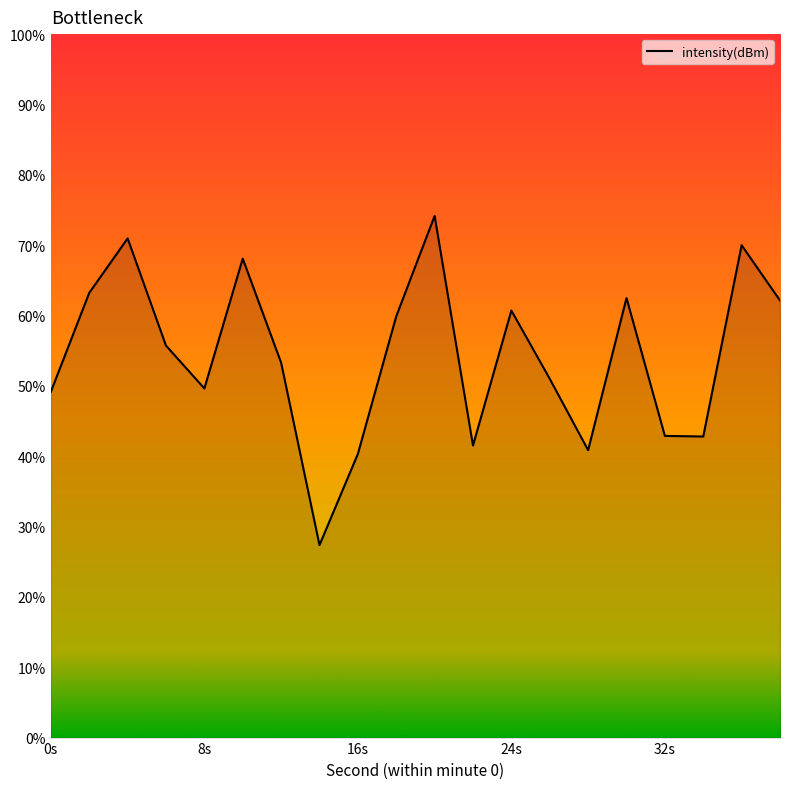

How many values exceed 55?

10